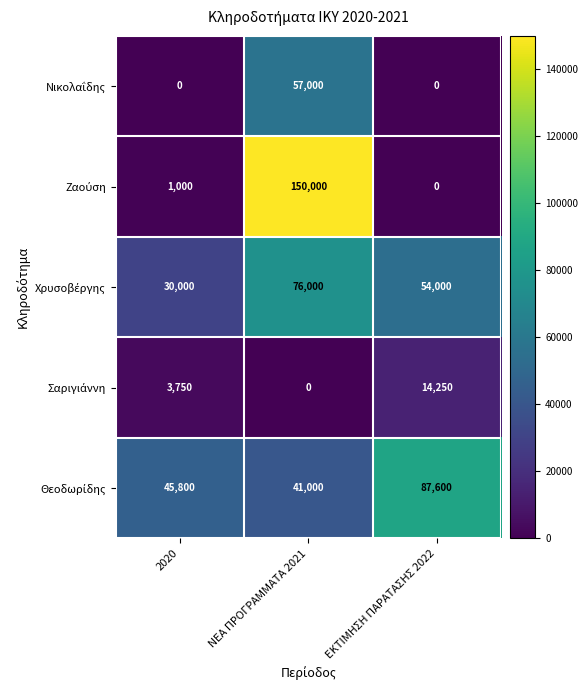

What is the difference between the highest and lowest values at ΕΚΤΙΜΗΣΗ ΠΑΡΑΤΑΣΗΣ 2022?

87600